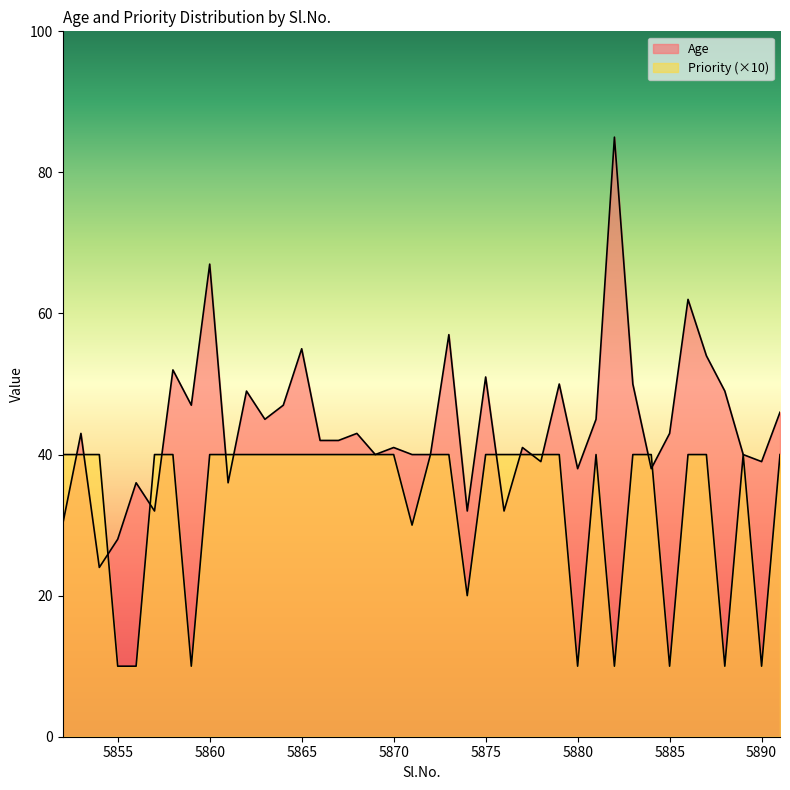

What is the difference between the maximum and minimum values in the Priority series?

30